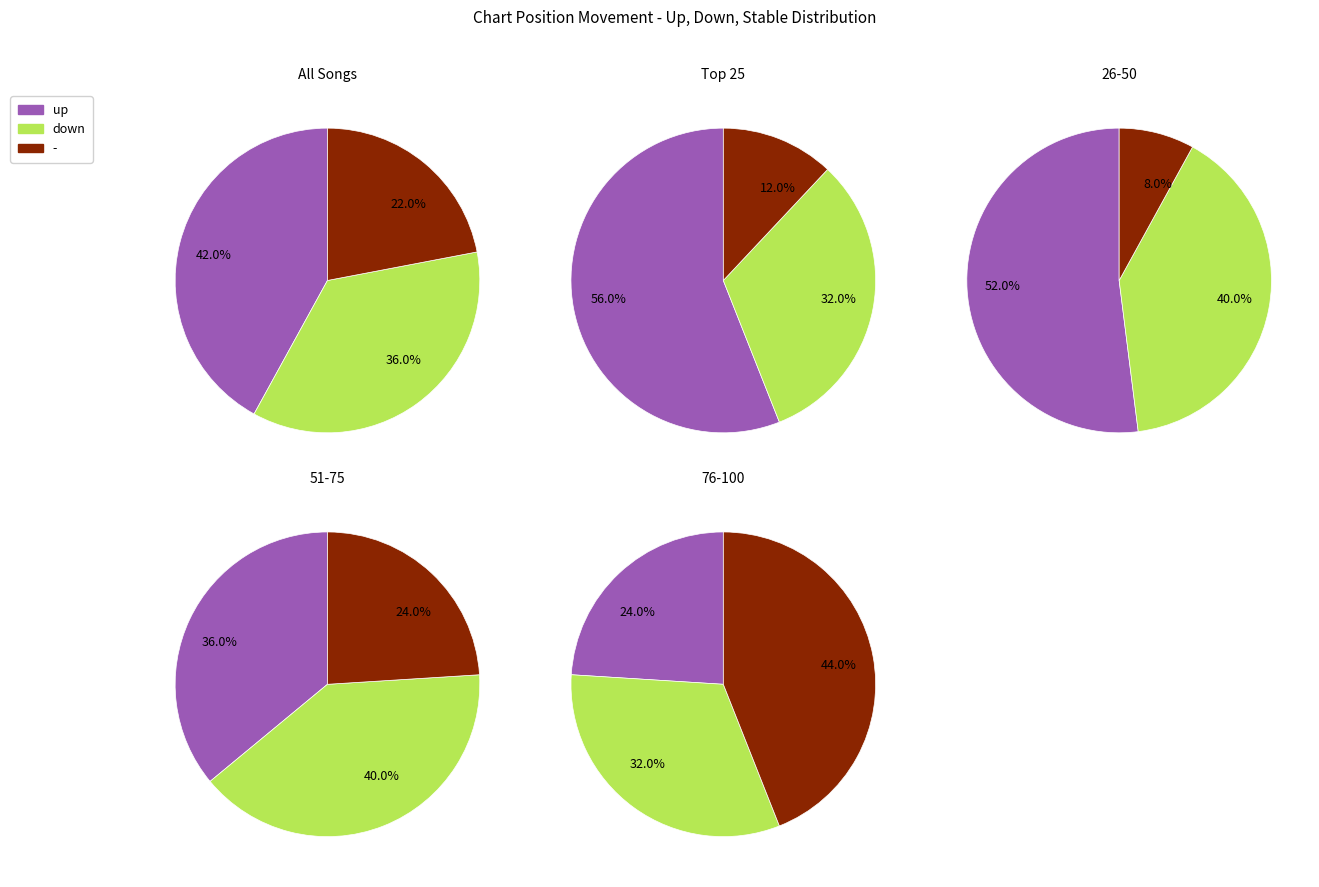

To the nearest percent, what percentage of the pie is down?

36%